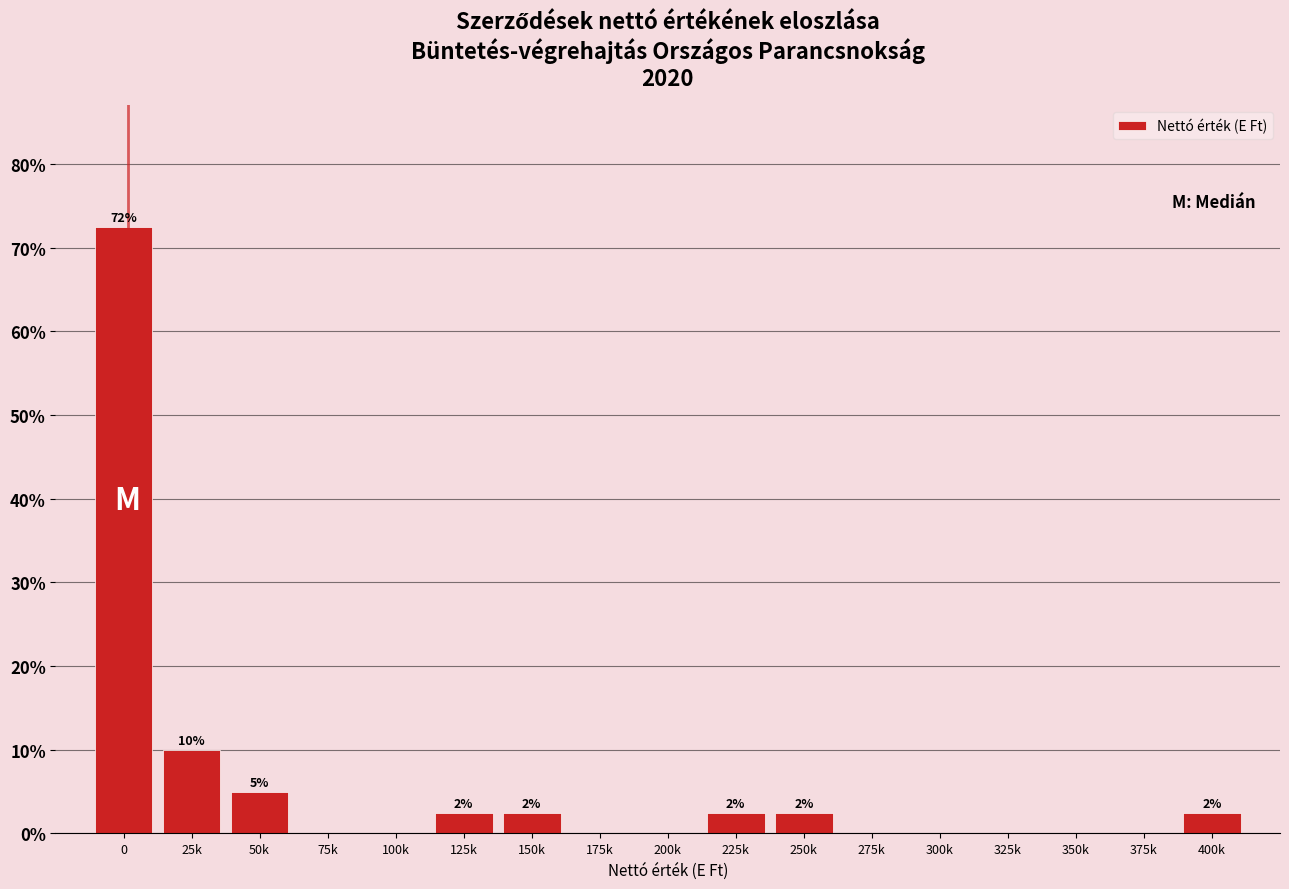

Reading right to left, transcribe all the data shown in this chart.

400k=2.5	375k=0.0	350k=0.0	325k=0.0	300k=0.0	275k=0.0	250k=2.5	225k=2.5	200k=0.0	175k=0.0	150k=2.5	125k=2.5	100k=0.0	75k=0.0	50k=5.0	25k=10.0	0=72.5